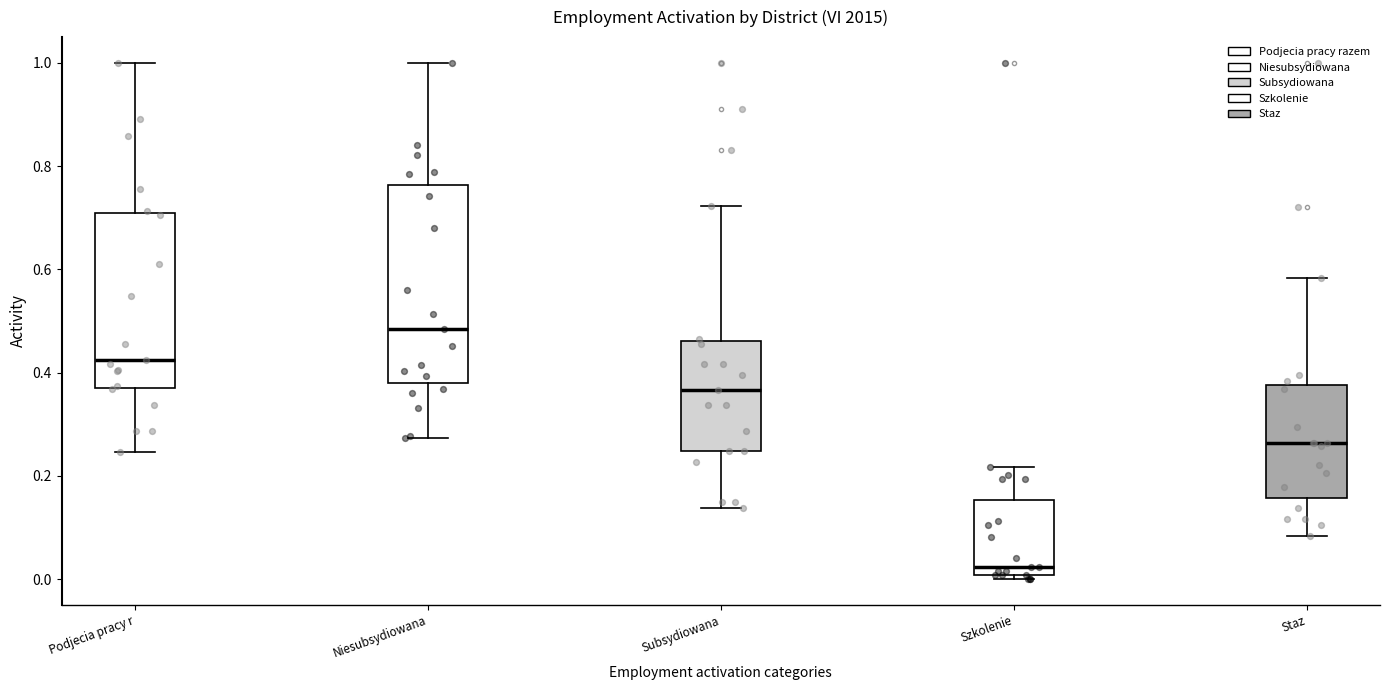

Reading left to right, transcribe this box plot: for each box, give where its median line is, the range the box spans, and where its two whiskers end, as read against the y-axis. The values are not printed on the chart, so give them approximately, as read against the axis.

Podjecia pracy r: median 0.42, box 0.38 to 0.70, whiskers 0.24 to 1.00
Niesubsydiowana: median 0.48, box 0.38 to 0.76, whiskers 0.28 to 1.00
Subsydiowana: median 0.36, box 0.24 to 0.46, whiskers 0.14 to 0.72
Szkolenie: median 0.02, box 0.00 to 0.16, whiskers 0.00 (just below the box's lower edge) to 0.22
Staz: median 0.26, box 0.16 to 0.38, whiskers 0.08 to 0.58